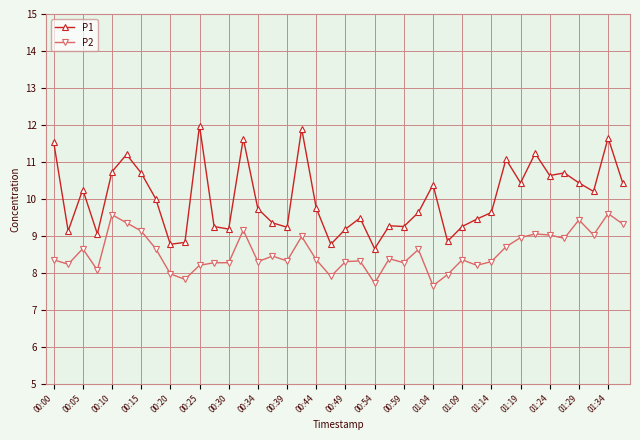

What are all the series names shown in the legend?

P1, P2